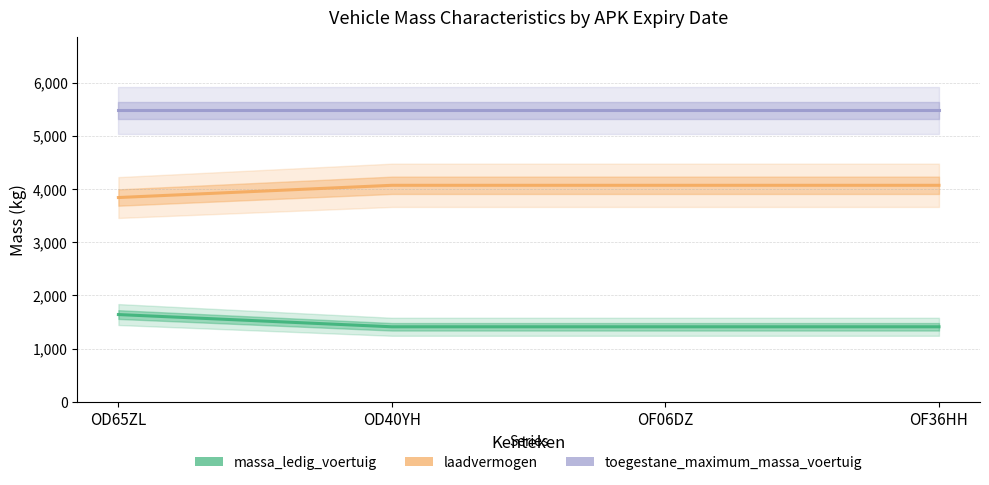

List the series in order of their peak value, lowest first.

massa_ledig_voertuig, laadvermogen, toegestane_maximum_massa_voertuig